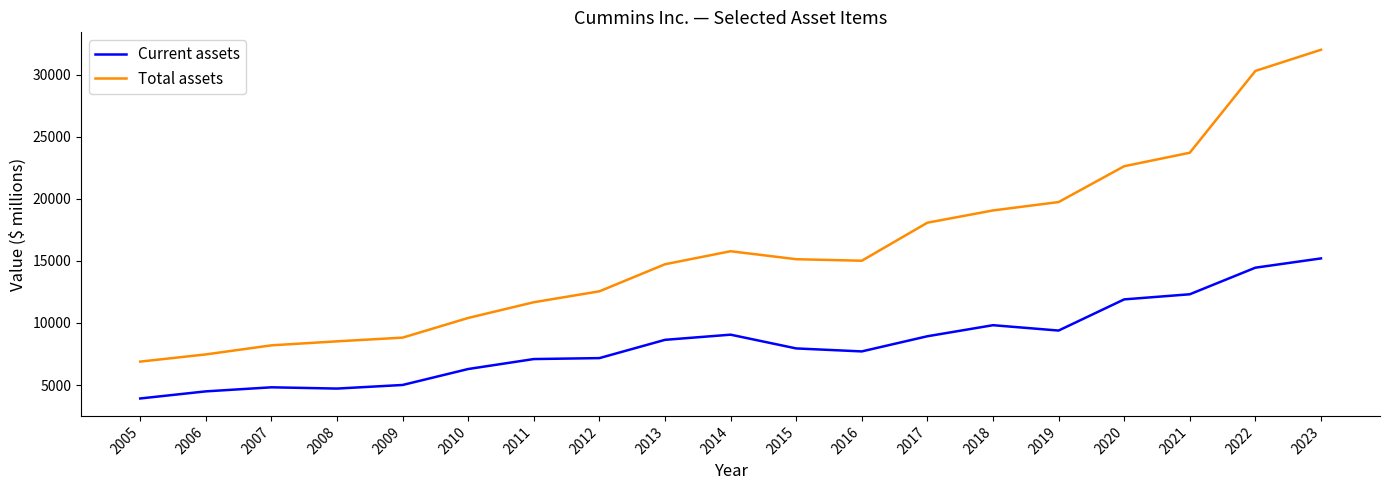

True or false: Total assets and Current assets intersect in this chart.

False